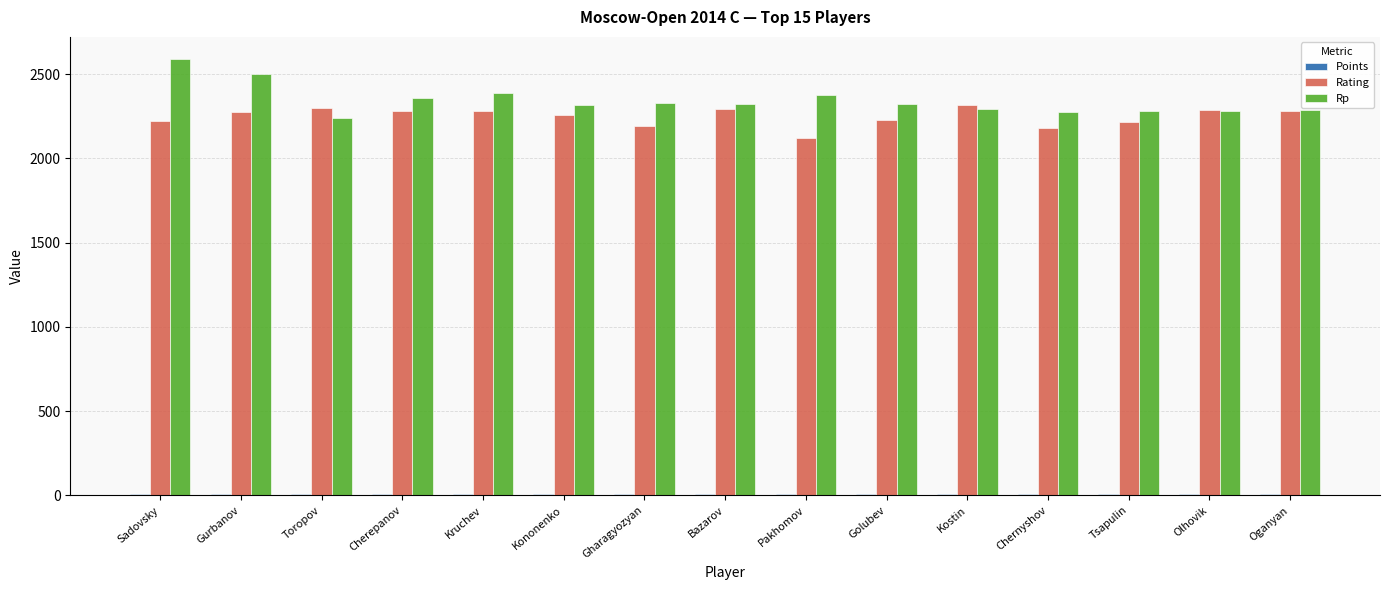

Is the value of Rating at Chernyshov greater than the value of Rp at Kostin?

No